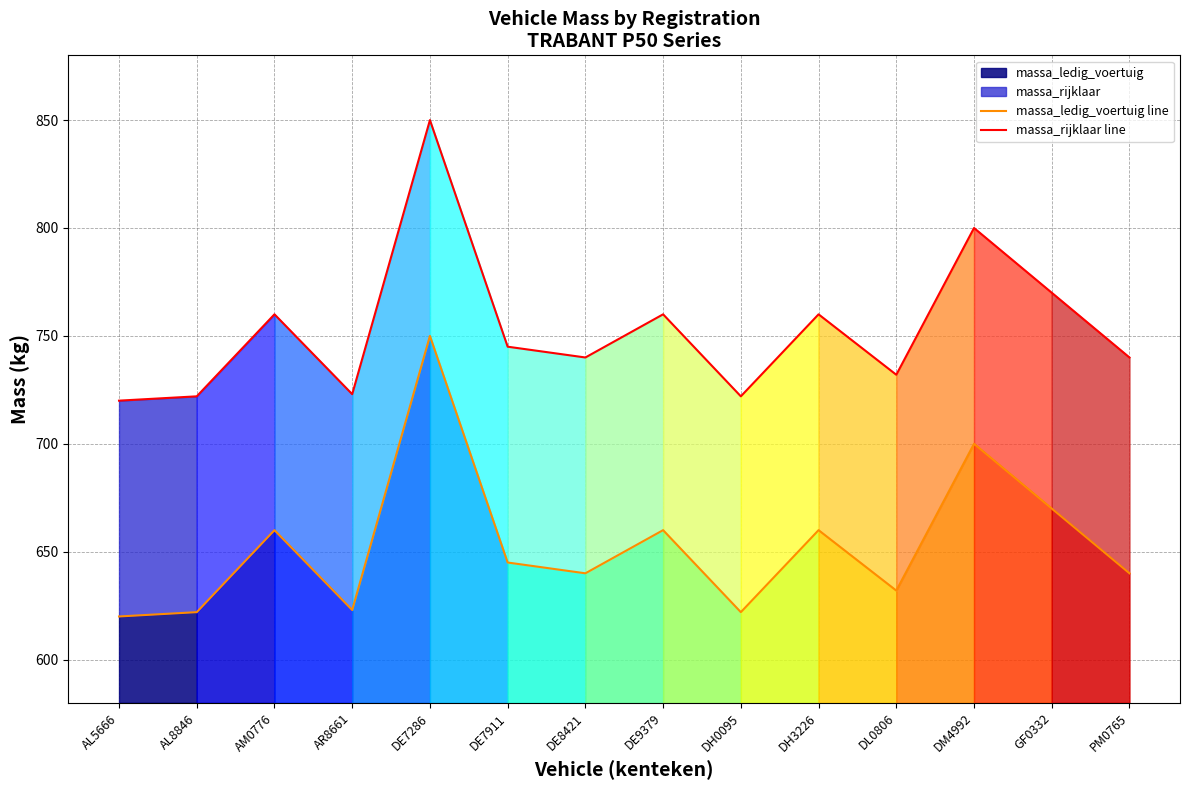

How many values in the massa_rijklaar line series are below 745?

7